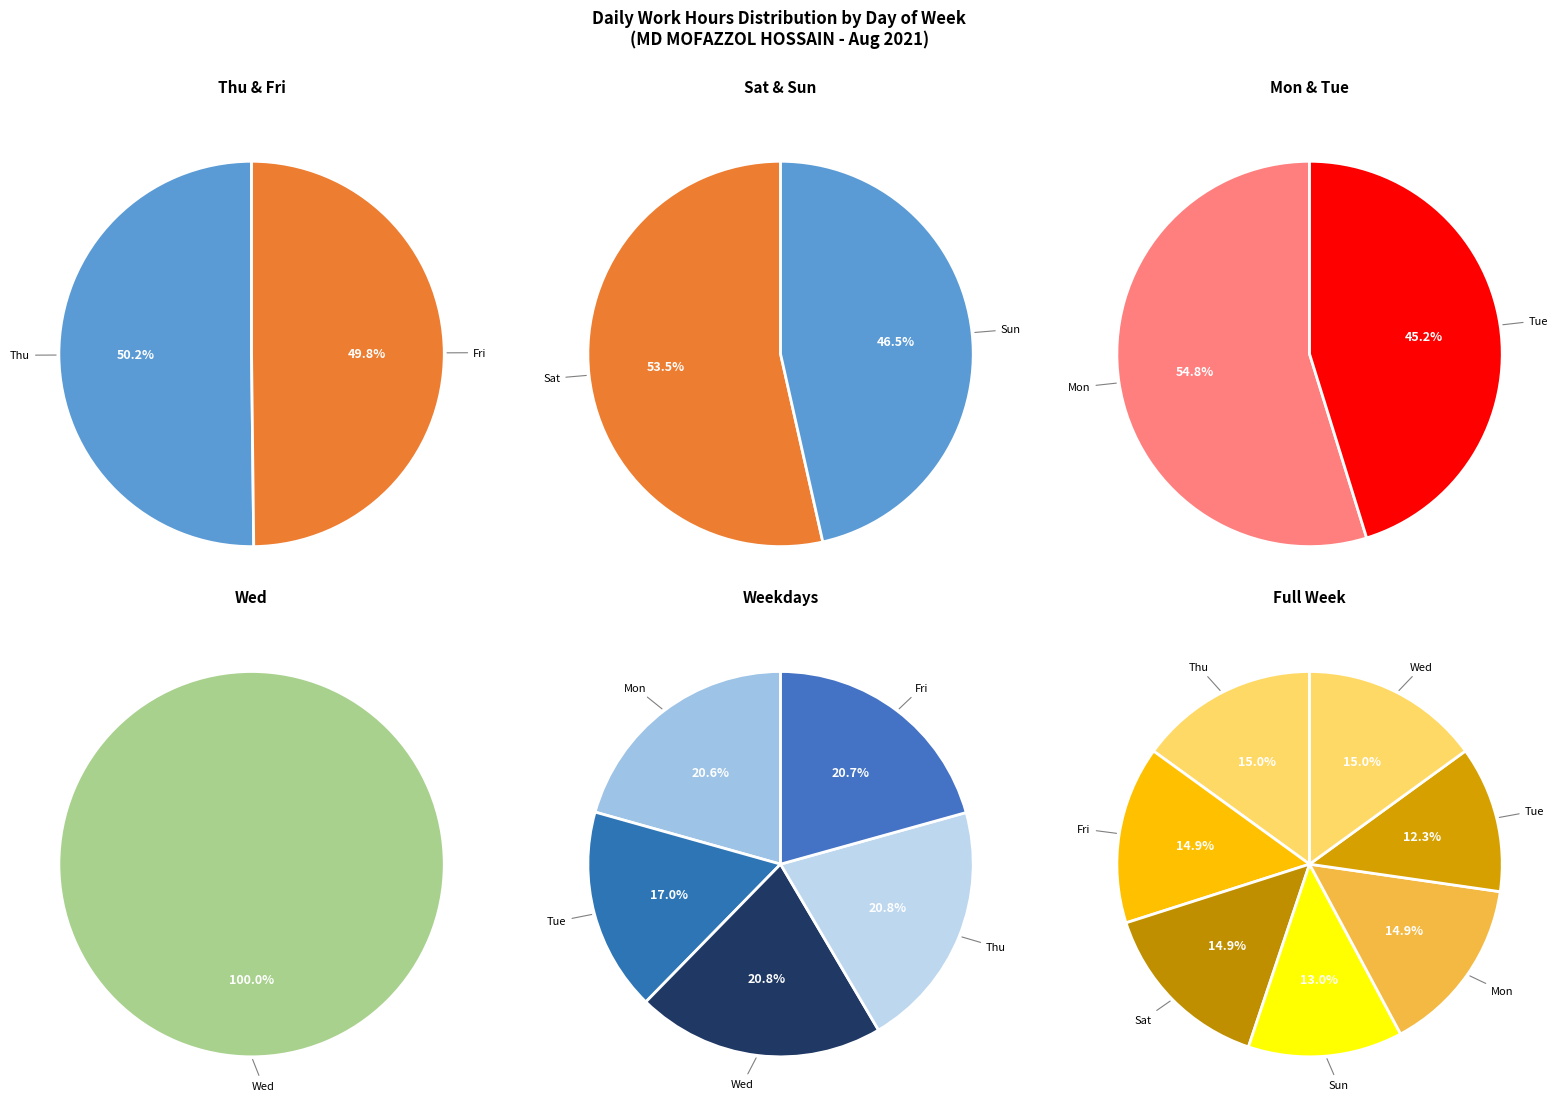

Is the sum of Thu and Sun greater than half?

No